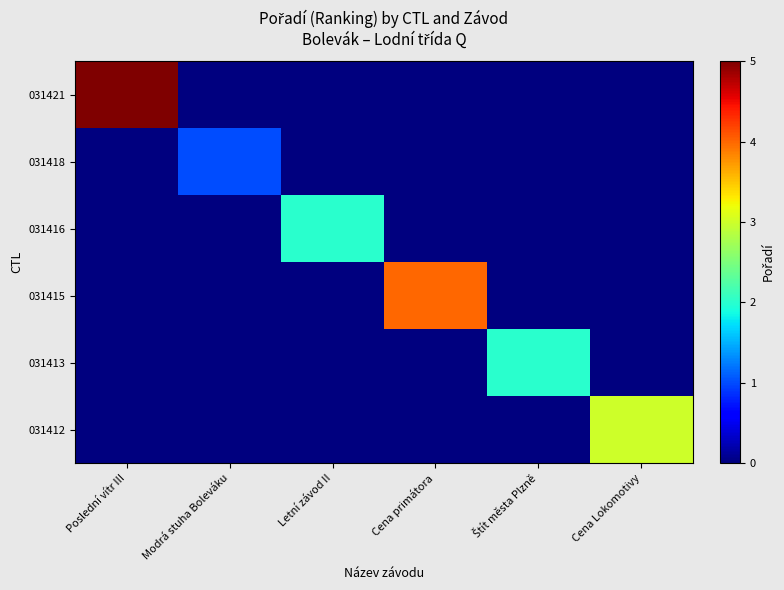

Which category has the highest value across all series?

Poslední vítr III